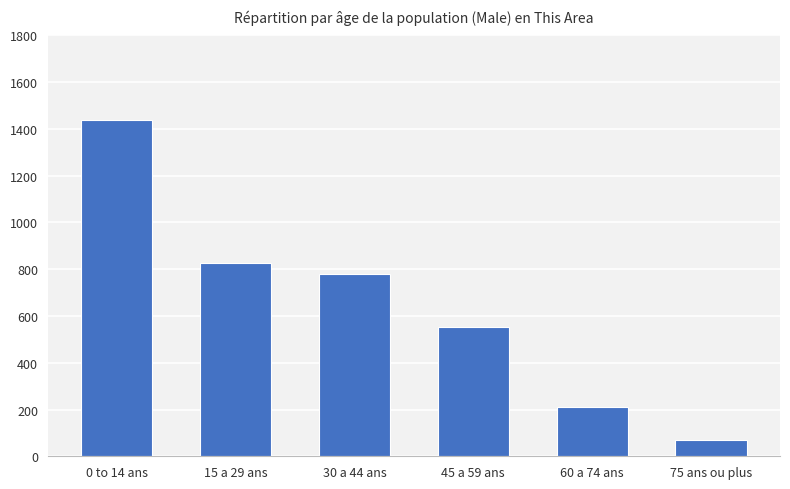

List the labels in order of value, largest first.

0 to 14 ans, 15 a 29 ans, 30 a 44 ans, 45 a 59 ans, 60 a 74 ans, 75 ans ou plus